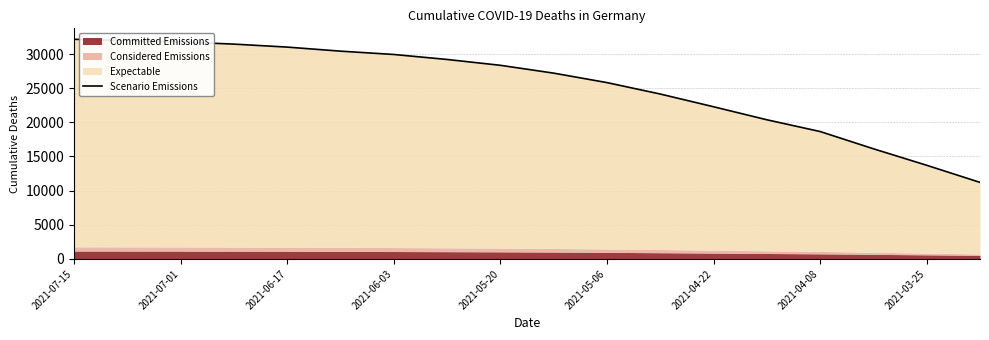

What is the difference between the maximum and minimum values?

20946.0